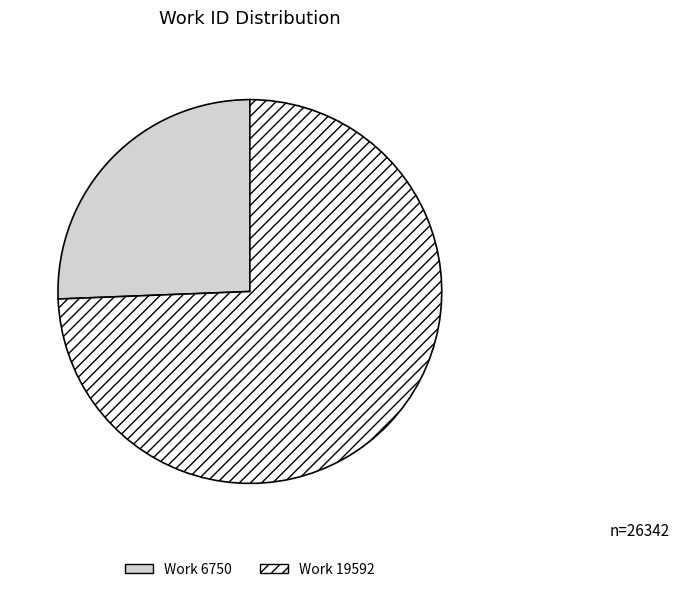

How many segments does this pie chart have?

2